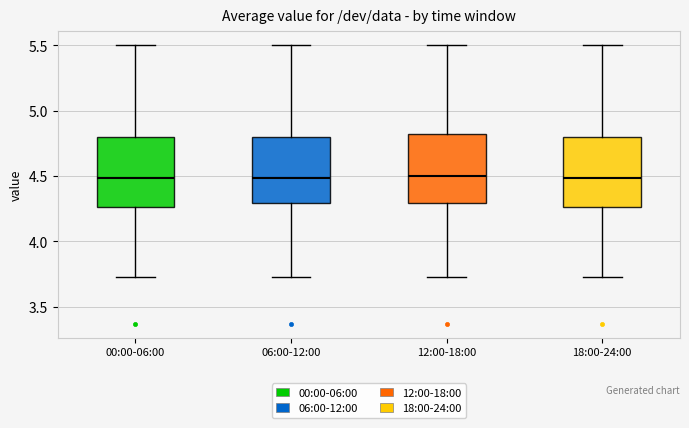

Reading left to right, transcribe this box plot: for each box, give where its median line is, the range the box spans, and where its two whiskers end, as read against the y-axis. The values are not printed on the chart, so give them approximately, as read against the axis.

00:00-06:00: median 4.50, box 4.25 to 4.80, whiskers 3.75 to 5.50
06:00-12:00: median 4.50, box 4.30 to 4.80, whiskers 3.75 to 5.50
12:00-18:00: median 4.50, box 4.30 to 4.85, whiskers 3.75 to 5.50
18:00-24:00: median 4.50, box 4.25 to 4.80, whiskers 3.75 to 5.50